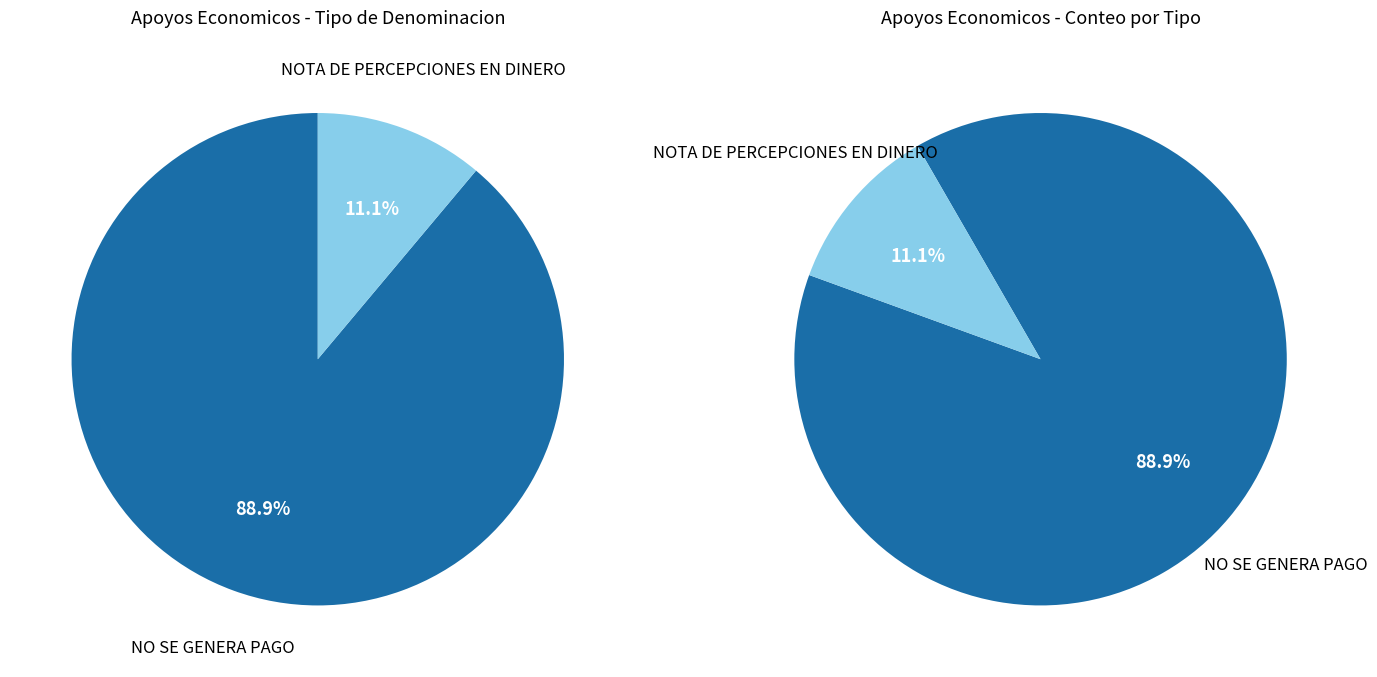

Between NOTA DE PERCEPCIONES EN DINERO and NO SE GENERA PAGO, which is larger?

NO SE GENERA PAGO